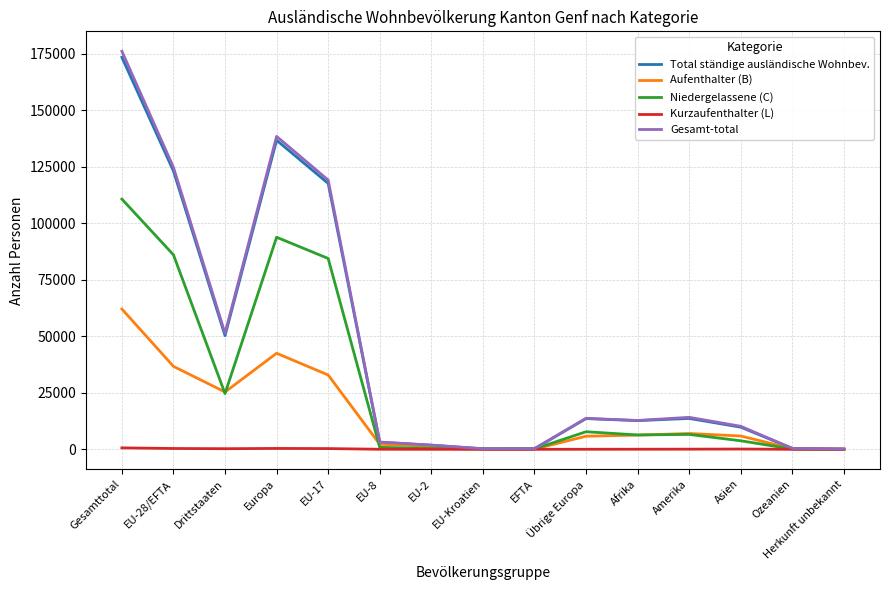

The Total ständige ausländische Wohnbev. series shows 9800 at Asien. True or false?

True